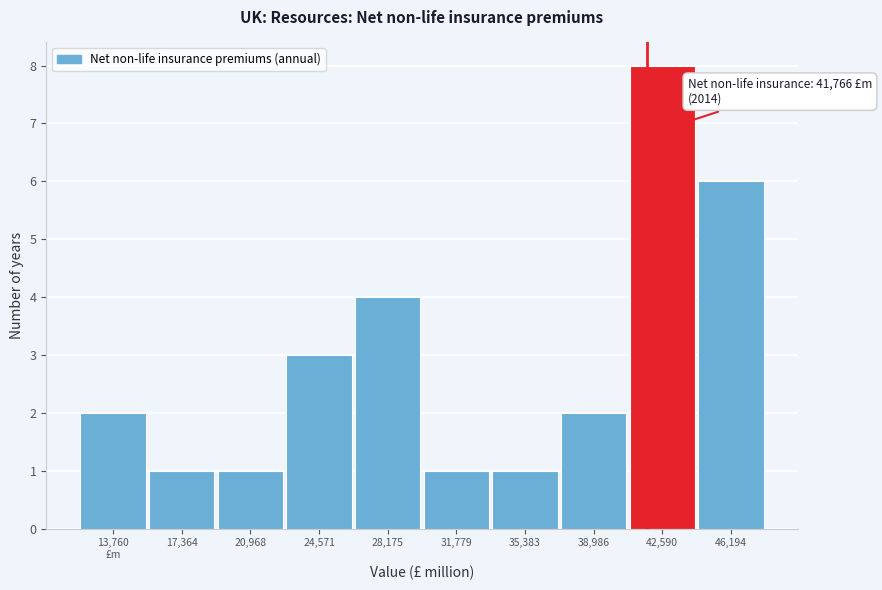

Reading right to left, list all the values displayed in this chart.

6	8	2	1	1	4	3	1	1	2